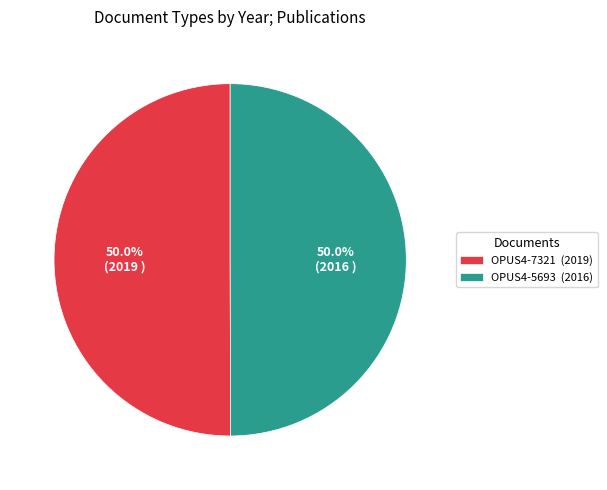

To the nearest percent, what is the average slice percentage?

50%